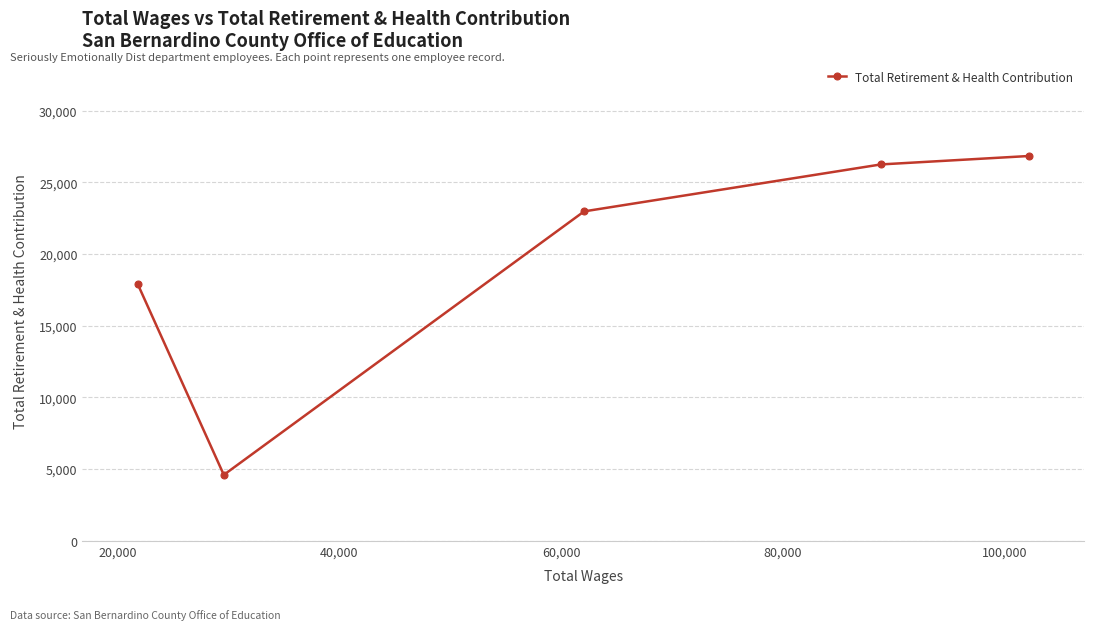

What is the value of the 3rd point from the left?

22973